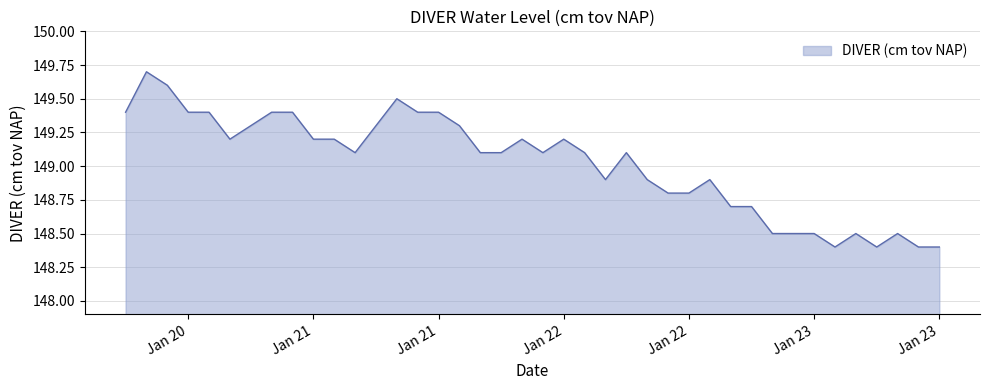

What is the greatest value displayed?

149.7